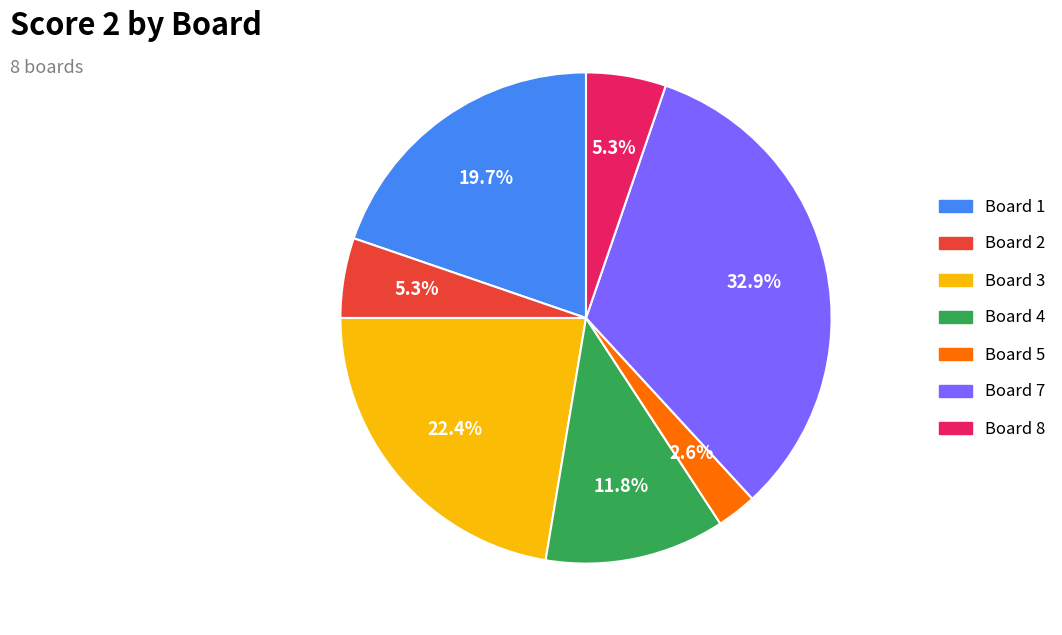

To the nearest percent, what is the difference between the largest and smallest slice percentages?

30%